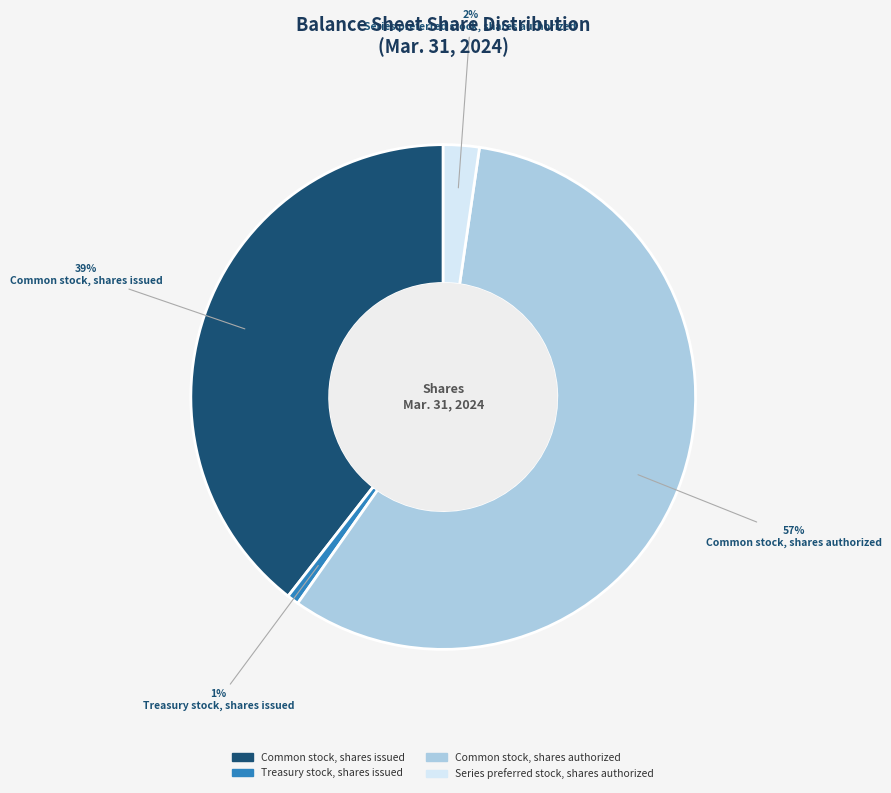

Rank the categories by value from lowest to highest.

Treasury stock, shares issued, Series preferred stock, shares authorized, Common stock, shares issued, Common stock, shares authorized